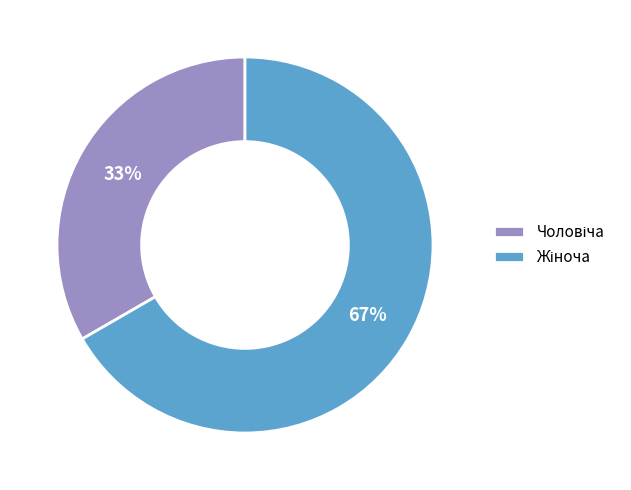

To the nearest percent, what is the average slice percentage?

50%